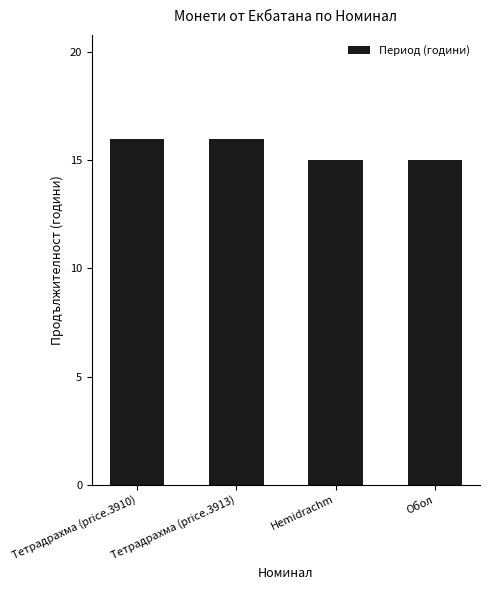

Between Hemidrachm and Тетрадрахма (price.3913), which is larger?

Тетрадрахма (price.3913)